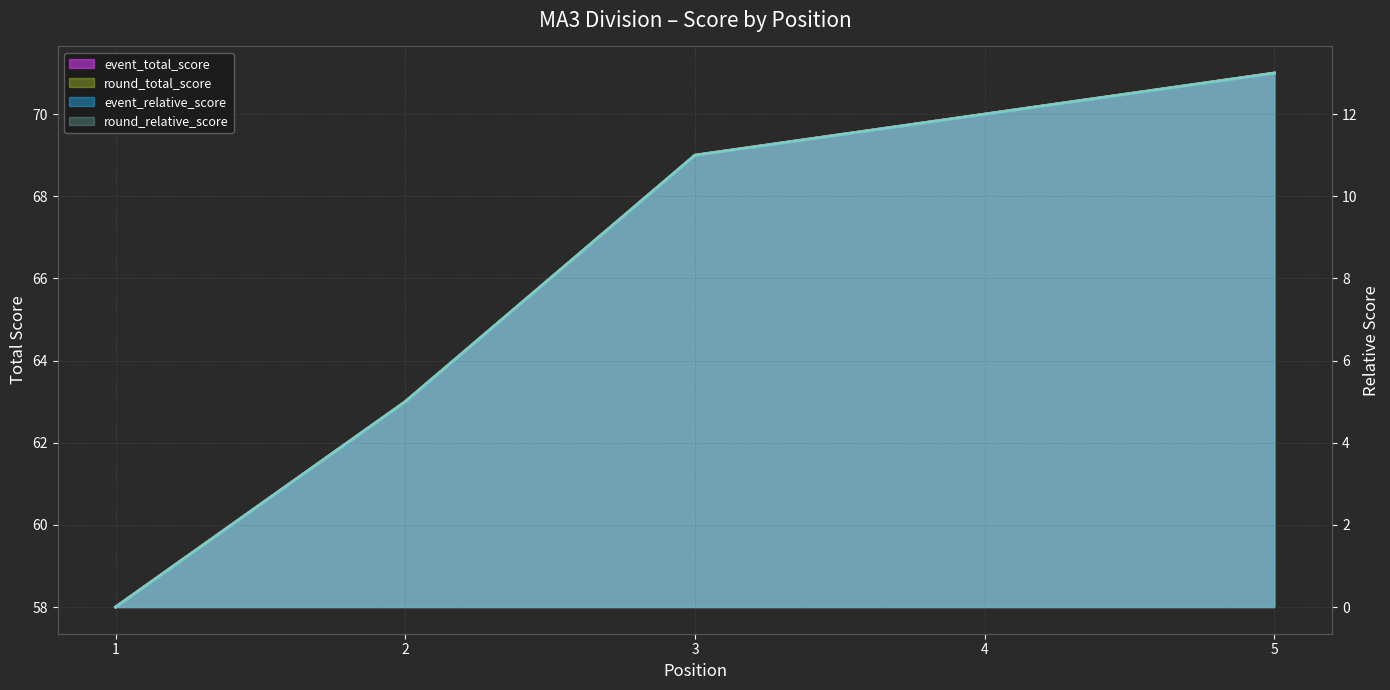

At which category is the sum across all series the highest?

5